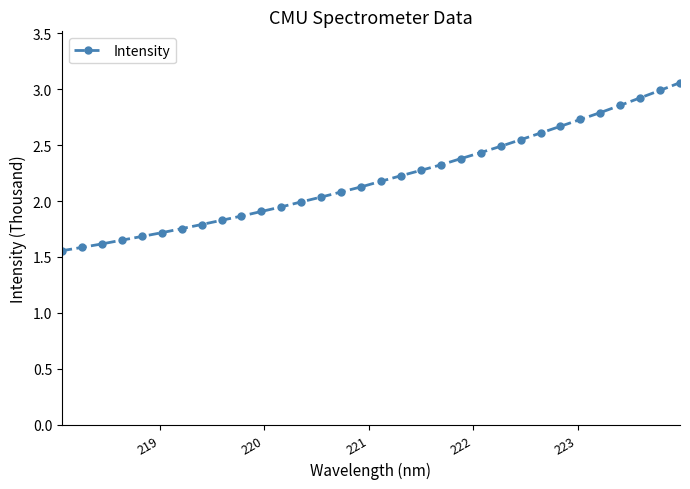

Is this an area chart (filled region under the line)?

No